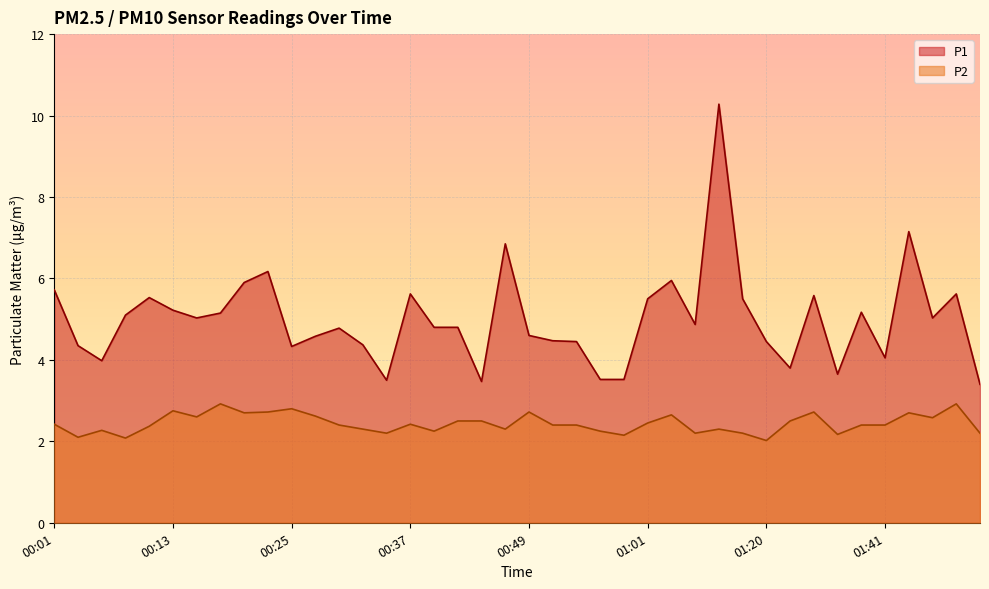

What is the sum of all P2 values?

97.5